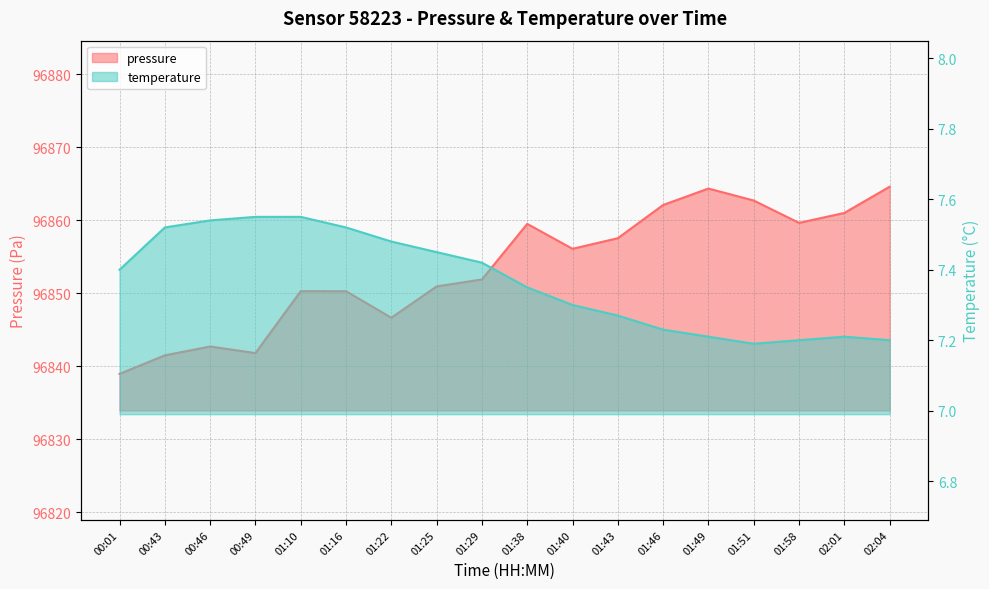

Where is the first local maximum for temperature?

02:01